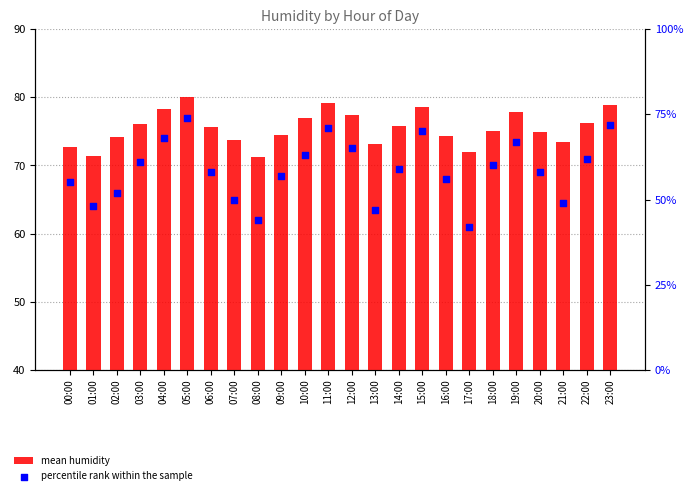

Which series has the largest total across all categories?

mean humidity